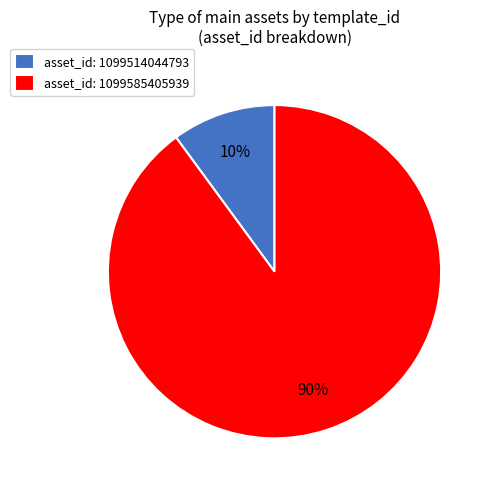

What percentage is the asset_id: 1099585405939 slice, to the nearest percent?

90%